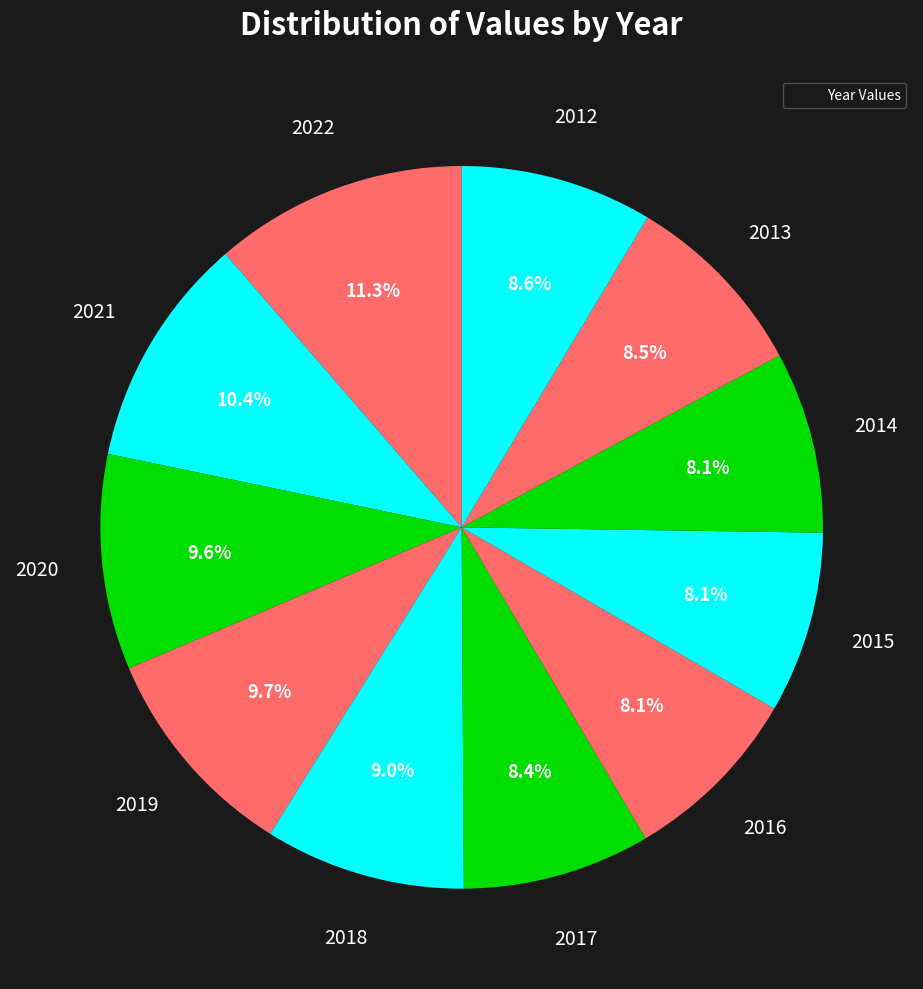

Is there any slice that represents more than half of the pie?

No